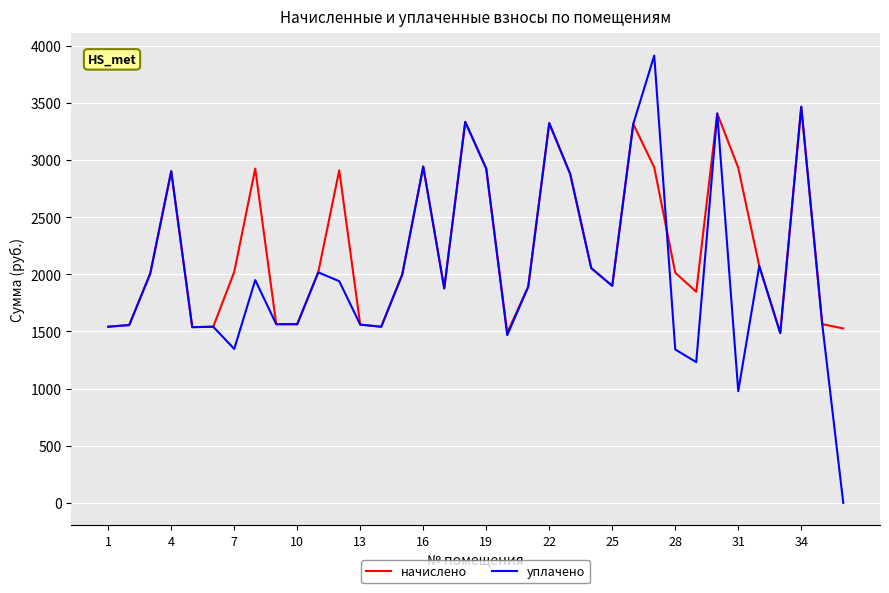

What is the greatest value displayed?

3913.1